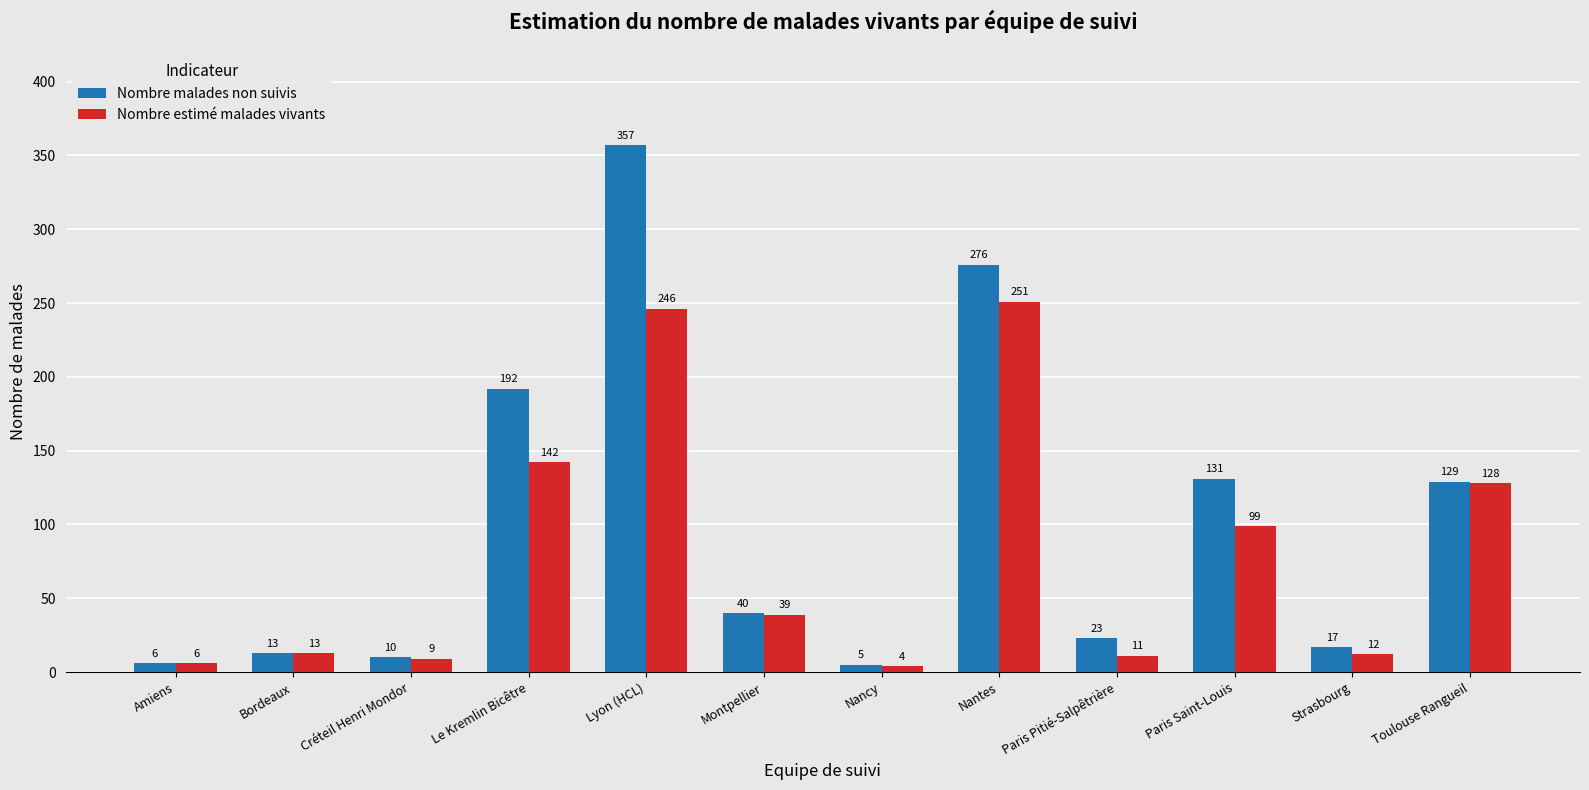

Rank the series at Nantes from highest to lowest value.

Nombre malades non suivis, Nombre estimé malades vivants